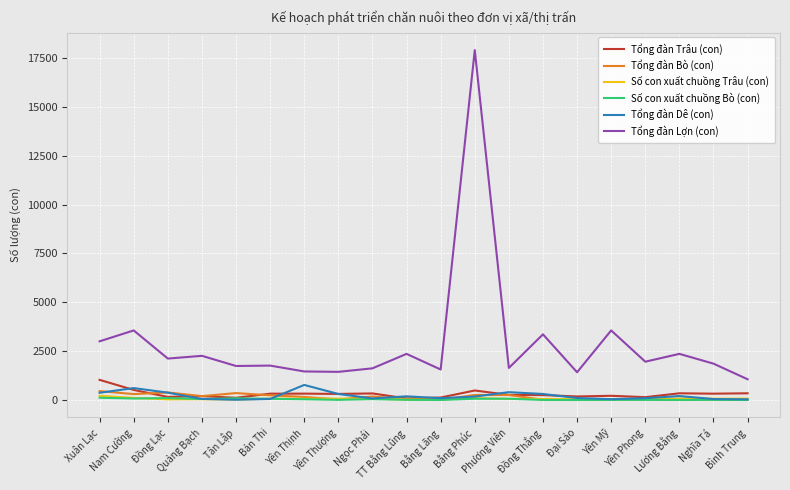

True or false: Tổng đàn Lợn (con) and Tổng đàn Trâu (con) intersect in this chart.

False